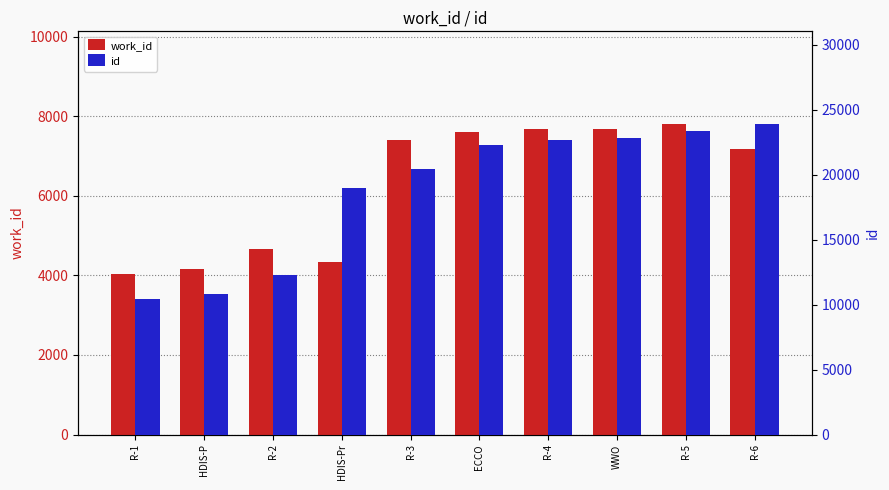

What position from the right is R-1?

10